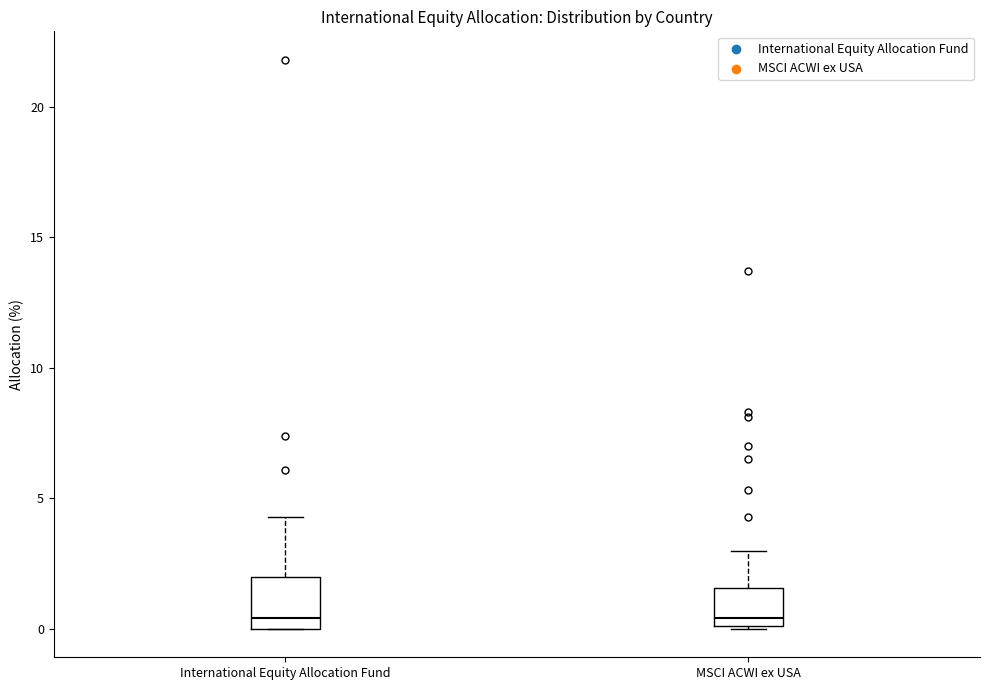

Where does the upper whisker of the box for MSCI ACWI ex USA end on the y-axis? The values are not printed on the chart, so give them approximately, as read against the axis.

3.0